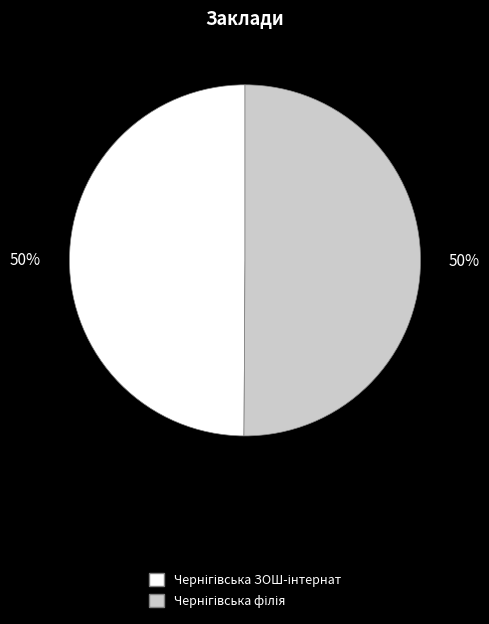

To the nearest percent, what is the average slice percentage?

50%